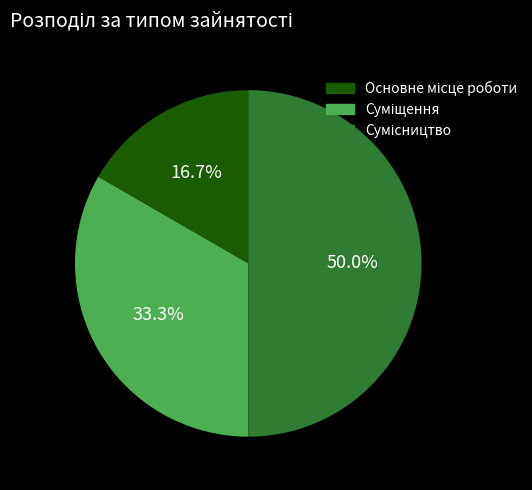

How many segments does this pie chart have?

3